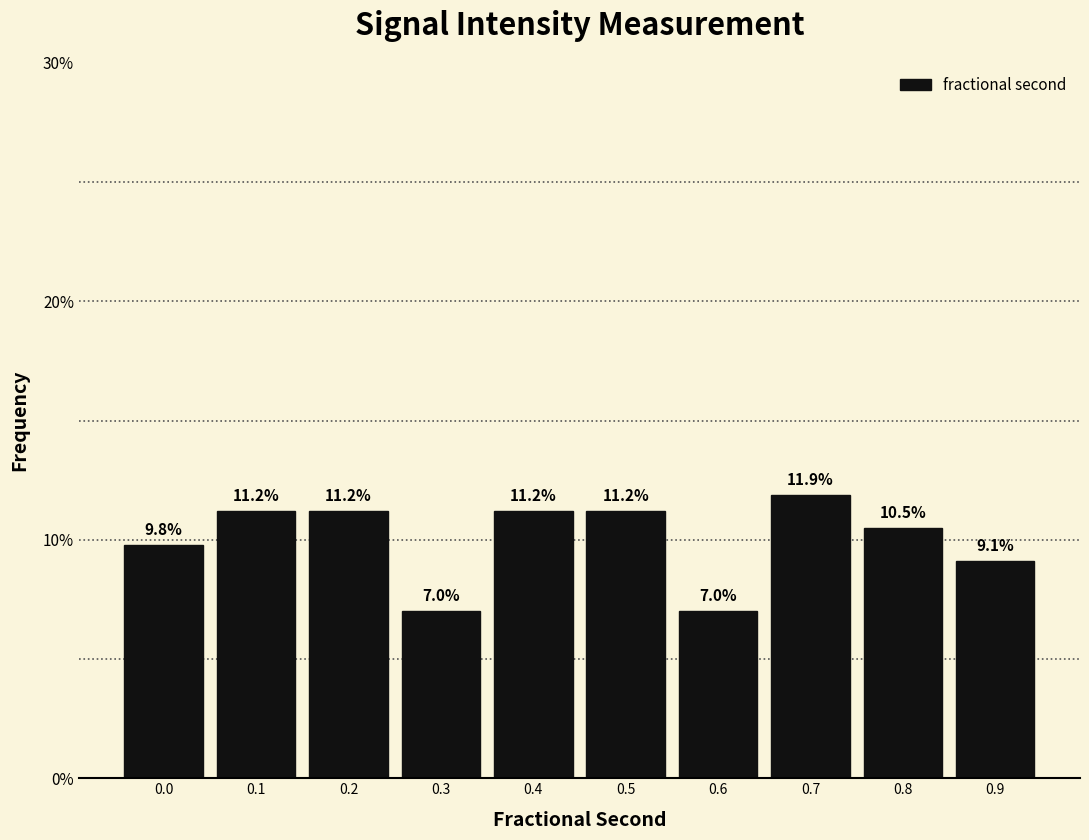

Reading right to left, what are all the values shown in this chart?

0.9=9.1	0.8=10.5	0.7=11.9	0.6=7.0	0.5=11.2	0.4=11.2	0.3=7.0	0.2=11.2	0.1=11.2	0.0=9.8